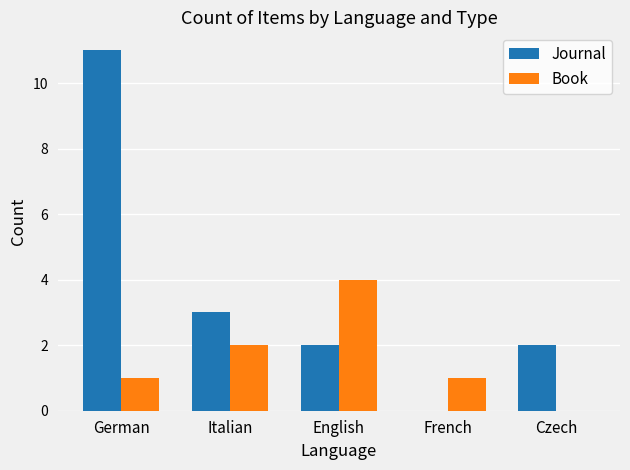

True or false: Journal has a value of 0 at French.

True